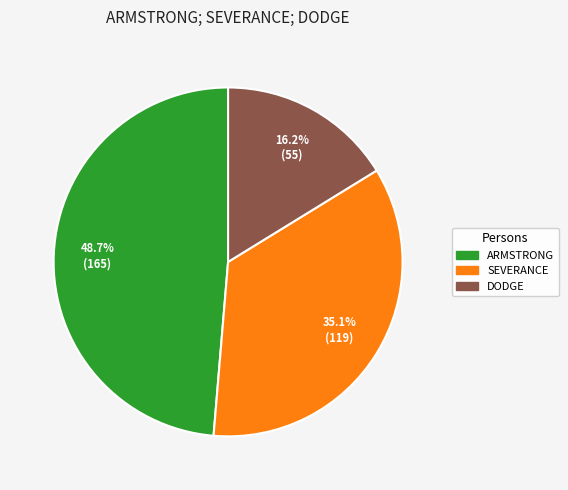

Does any single category account for the majority?

No